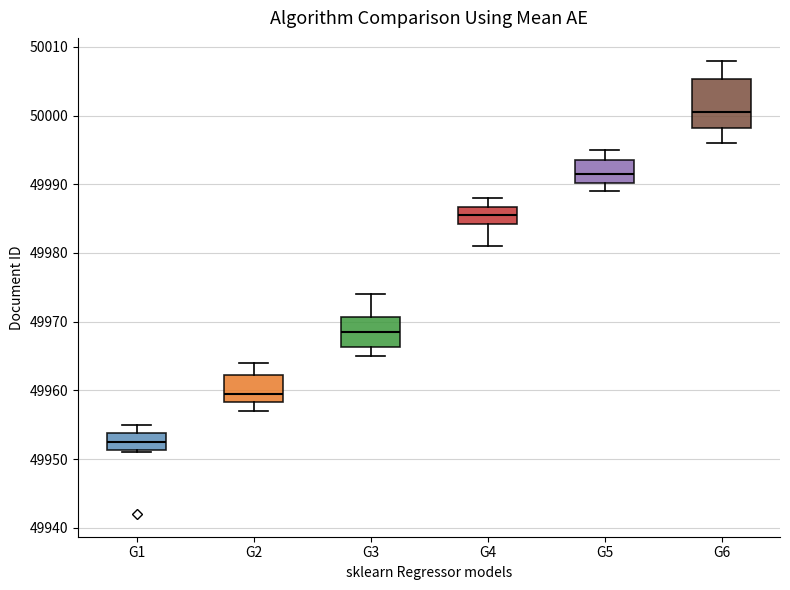

Where is the upper edge of the box for G2 on the y-axis? The values are not printed on the chart, so give them approximately, as read against the axis.

49962